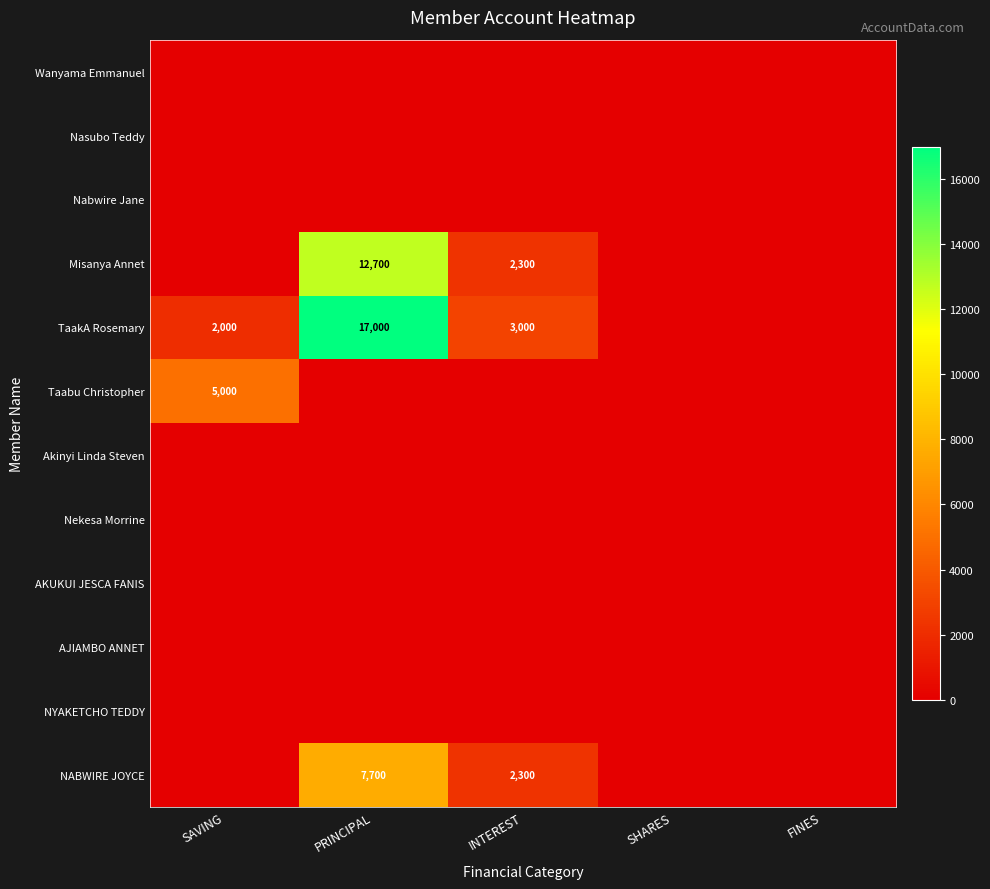

What is the total value across all series at PRINCIPAL?

37400